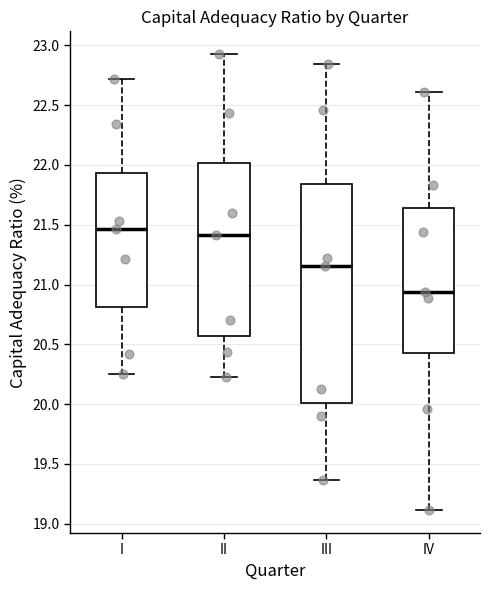

Where does the median line of the box for I sit on the y-axis? The values are not printed on the chart, so give them approximately, as read against the axis.

21.45